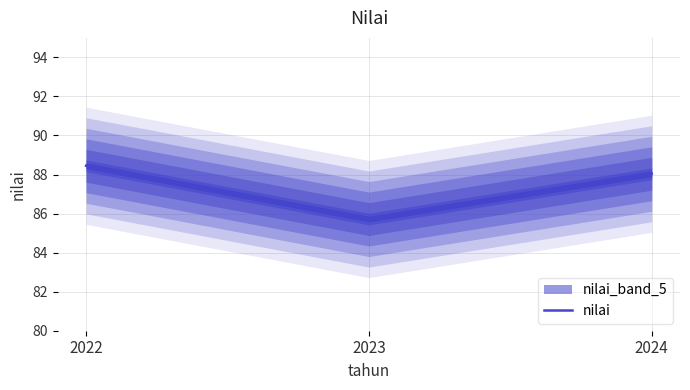

What is the minimum value shown in the chart?

85.7